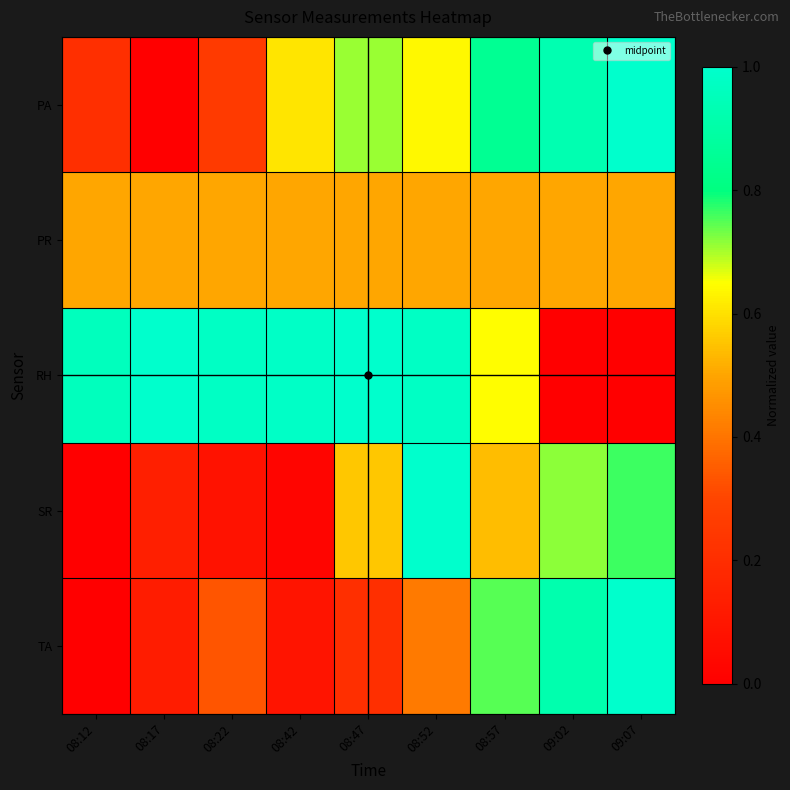

Reading left to right, list all the values displayed in this chart.

PA: 08:12=0.2	08:17=0.0	08:22=0.3	08:42=0.6	08:47=0.7	08:52=0.6	08:57=0.8	09:02=0.9	09:07=1.0
PR: 08:12=0.5	08:17=0.5	08:22=0.5	08:42=0.5	08:47=0.5	08:52=0.5	08:57=0.5	09:02=0.5	09:07=0.5
RH: 08:12=1.0	08:17=1.0	08:22=1.0	08:42=1.0	08:47=1.0	08:52=1.0	08:57=0.6	09:02=0.0	09:07=0.0
SR: 08:12=0.0	08:17=0.1	08:22=0.1	08:42=0.0	08:47=0.6	08:52=1.0	08:57=0.5	09:02=0.7	09:07=0.8
TA: 08:12=0.0	08:17=0.1	08:22=0.3	08:42=0.1	08:47=0.2	08:52=0.4	08:57=0.7	09:02=0.9	09:07=1.0